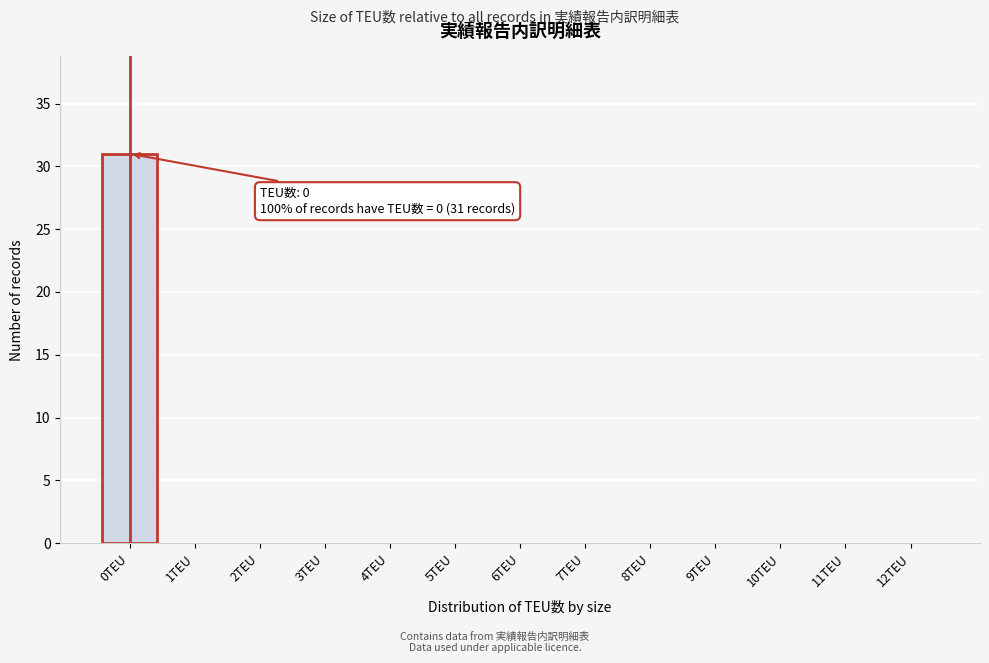

Reading left to right, extract all data points from this chart.

0TEU=31	1TEU=0	2TEU=0	3TEU=0	4TEU=0	5TEU=0	6TEU=0	7TEU=0	8TEU=0	9TEU=0	10TEU=0	11TEU=0	12TEU=0